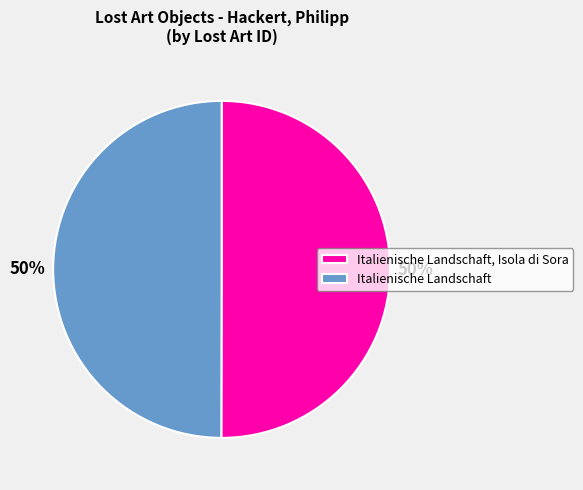

Count the number of slices in the pie.

2